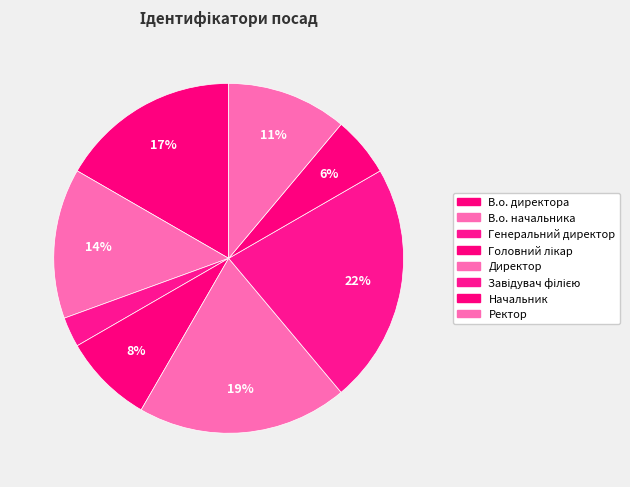

What is the ratio of the value at Директор to the value at В.о. начальника?

1.4